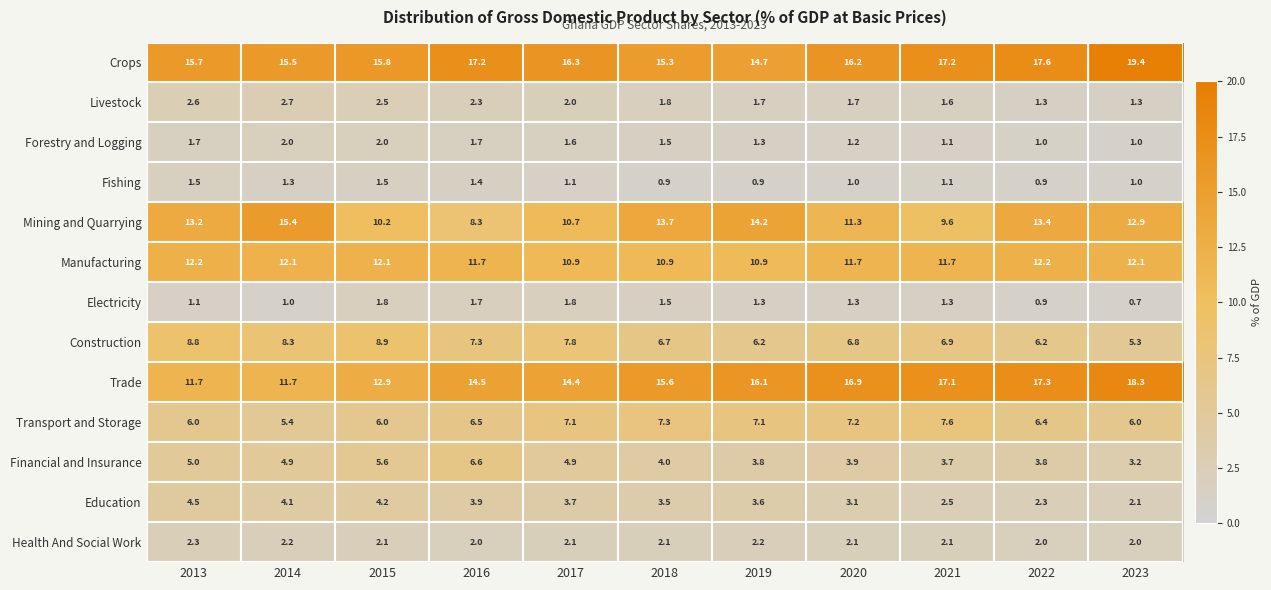

Which label corresponds to the smallest value in the chart?

2023